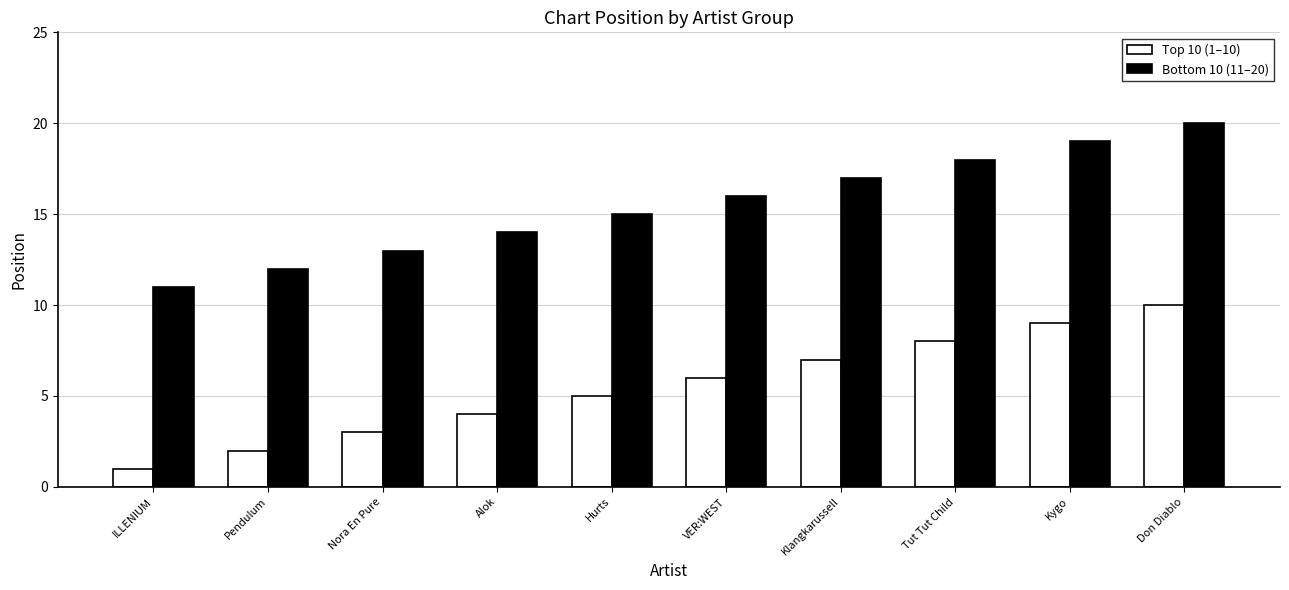

Reading right to left, extract all data points from this chart.

Top 10 (1–10): 10	9	8	7	6	5	4	3	2	1
Bottom 10 (11–20): 20	19	18	17	16	15	14	13	12	11